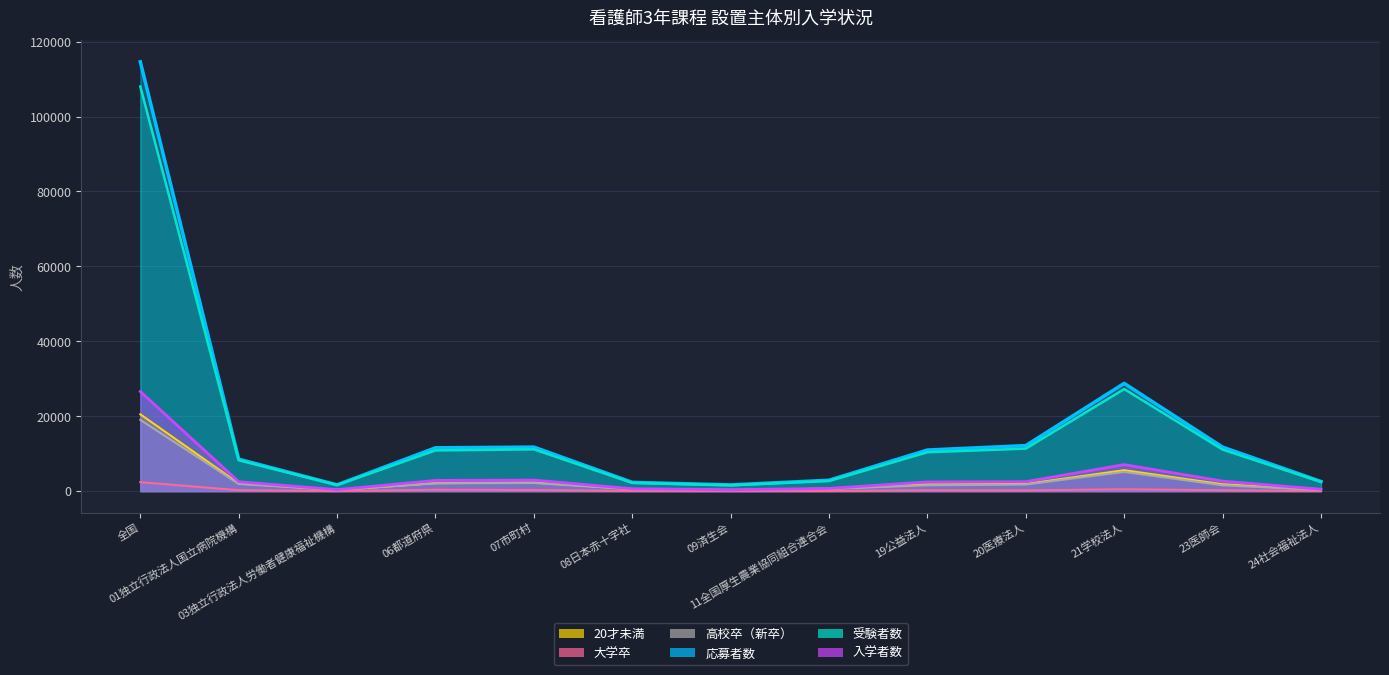

Which series has the largest total across all categories?

応募者数